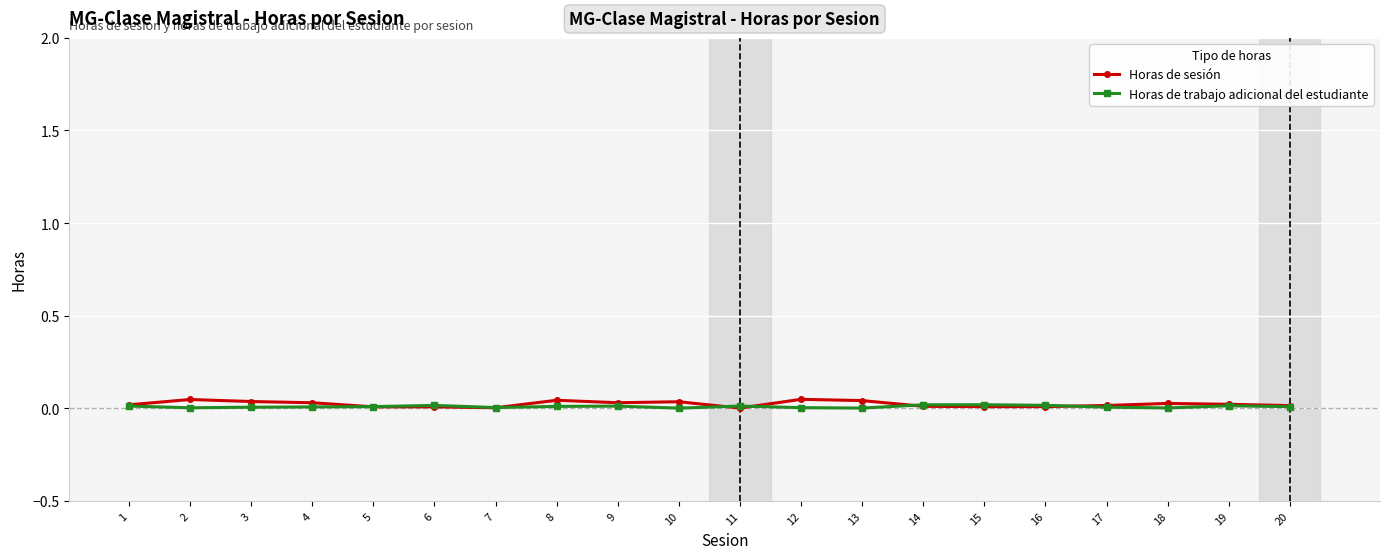

The value of Horas de sesión at 11 is 0.0. True or false?

True